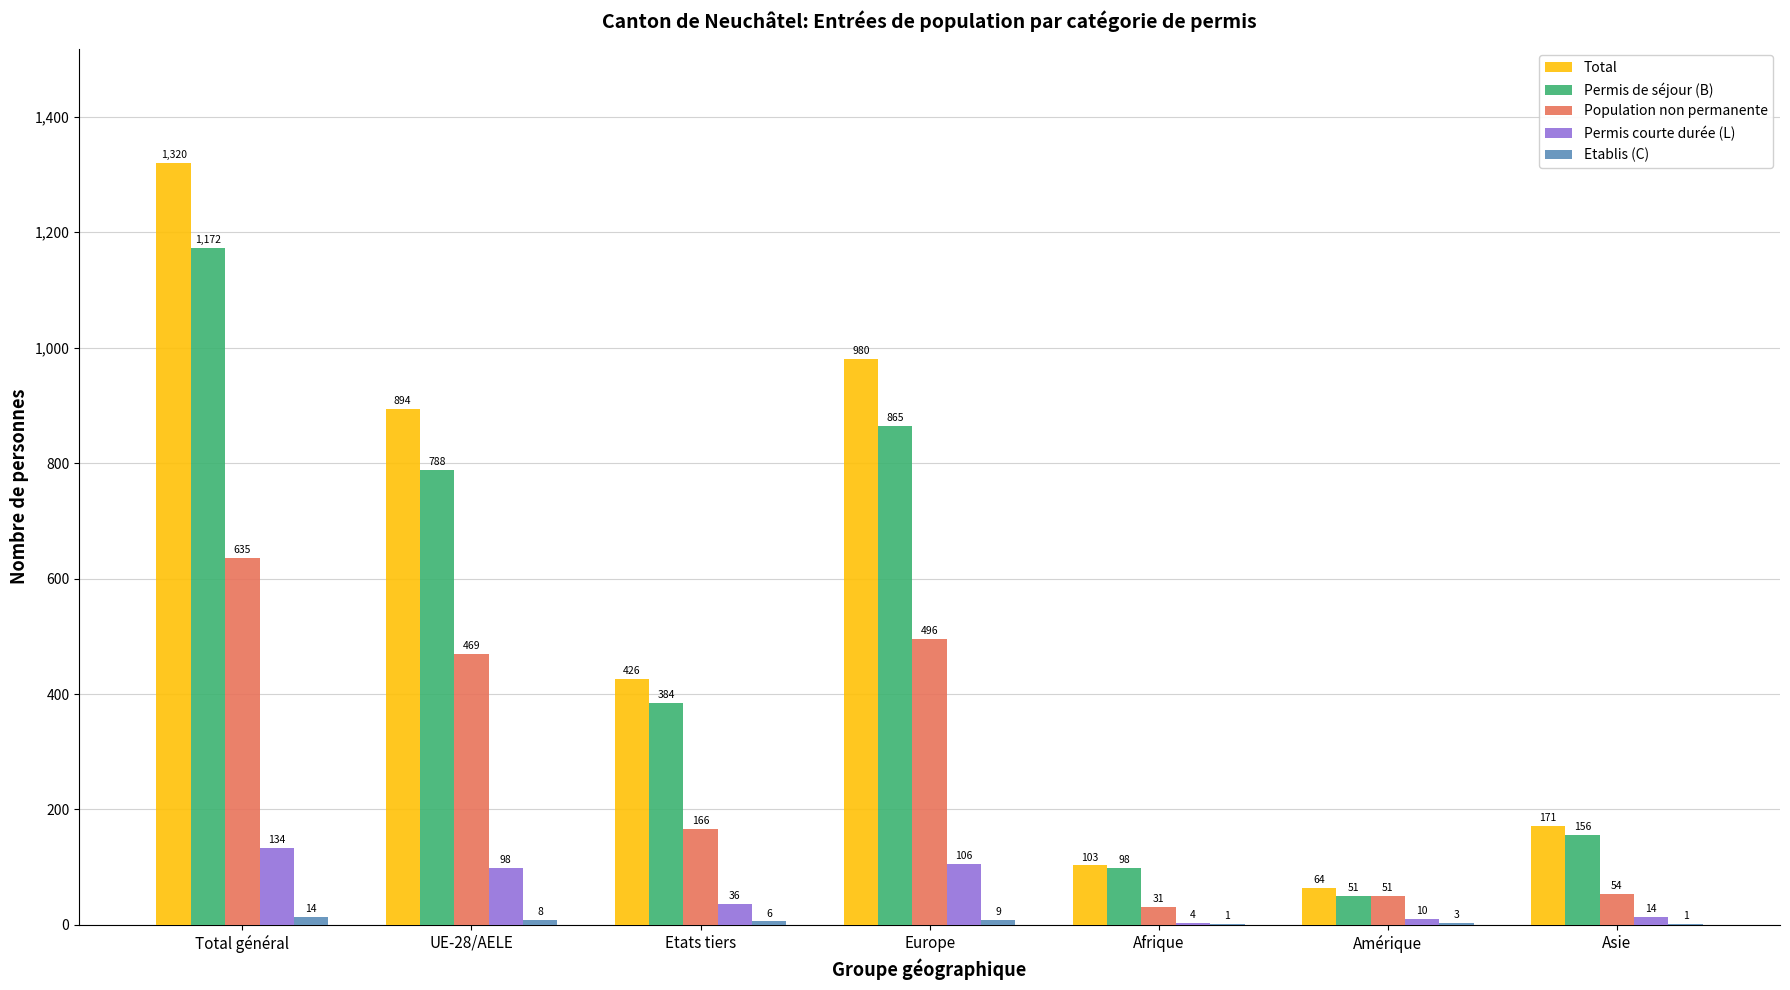

Between UE-28/AELE and Etats tiers, which series saw the biggest shift?

Total